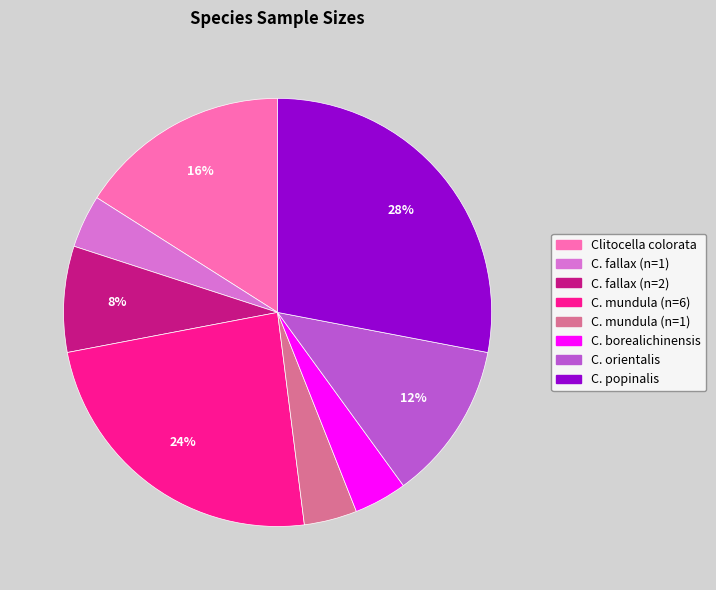

Combined, do C. mundula (n=1) and C. mundula (n=6) account for over 50%?

No